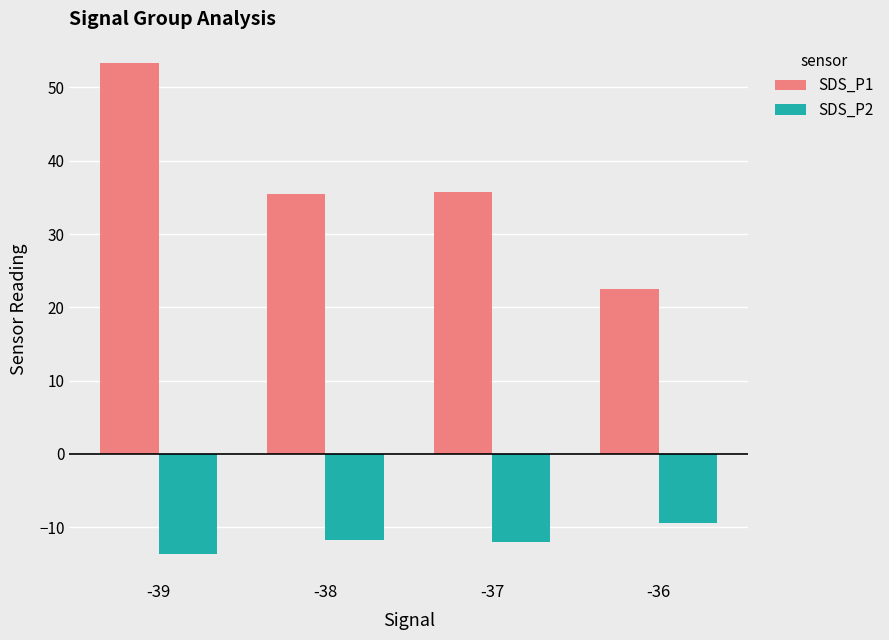

What are all the series names shown in the legend?

SDS_P1, SDS_P2